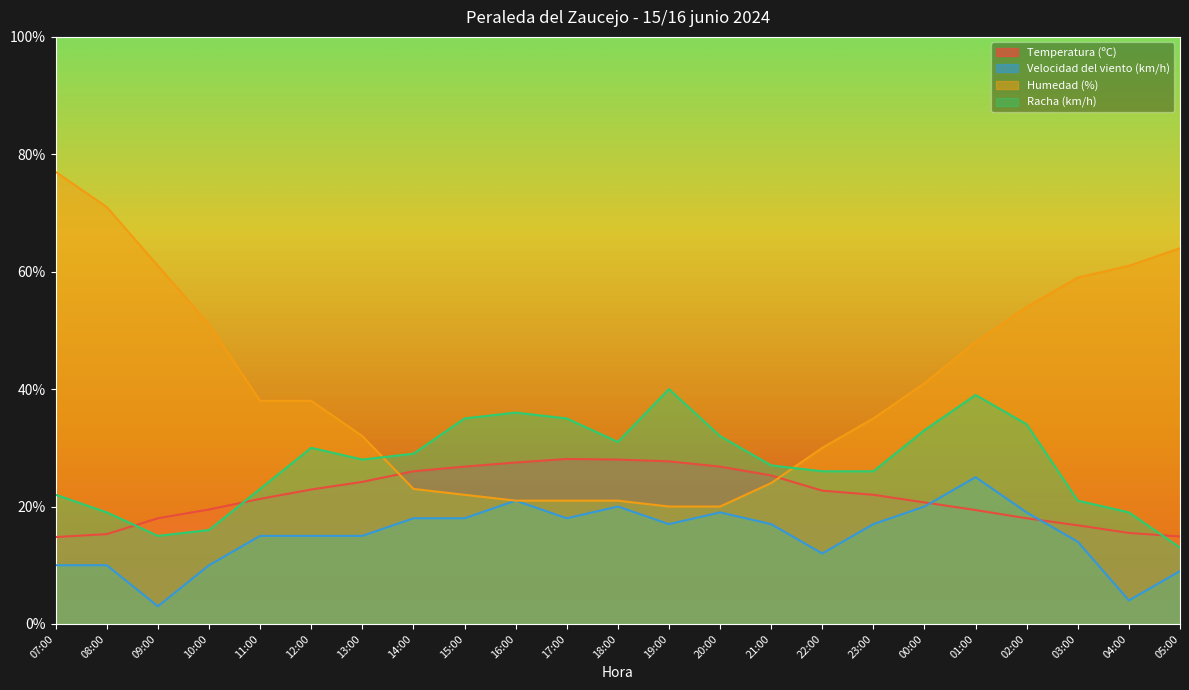

What is the difference between the Racha (km/h) values at 02:00 and 19:00?

6.0